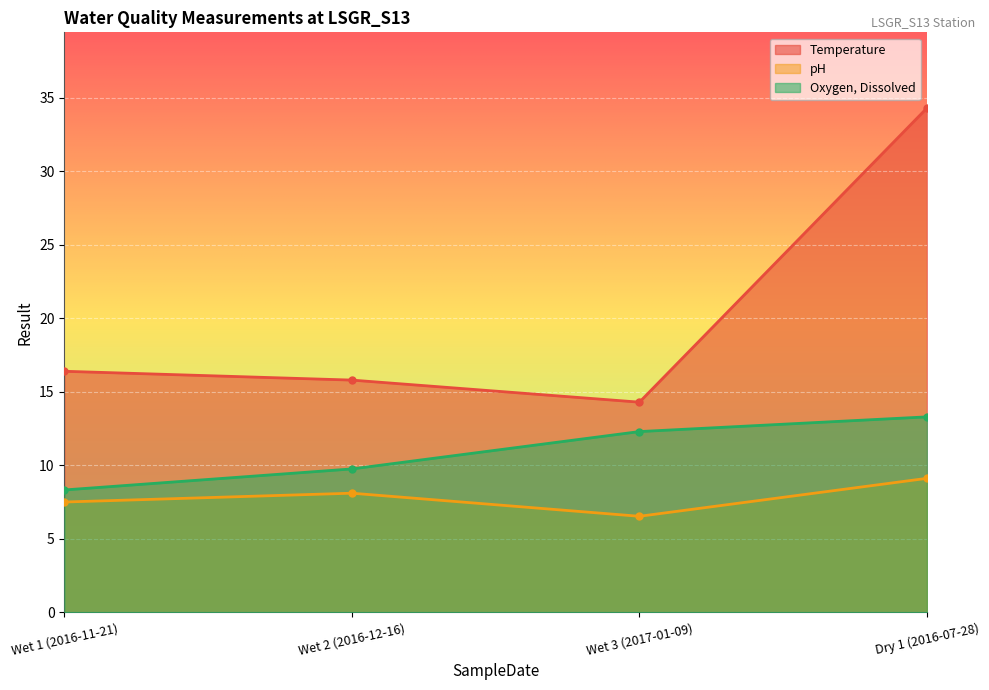

What is the difference between the maximum and second lowest values in the Temperature series?

18.5